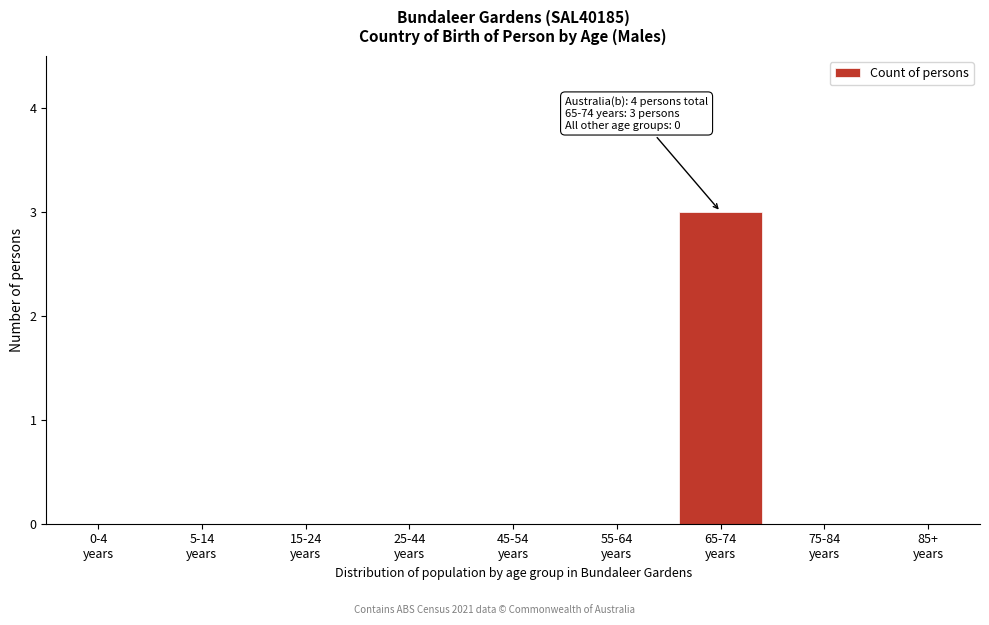

What is the greatest value displayed?

3